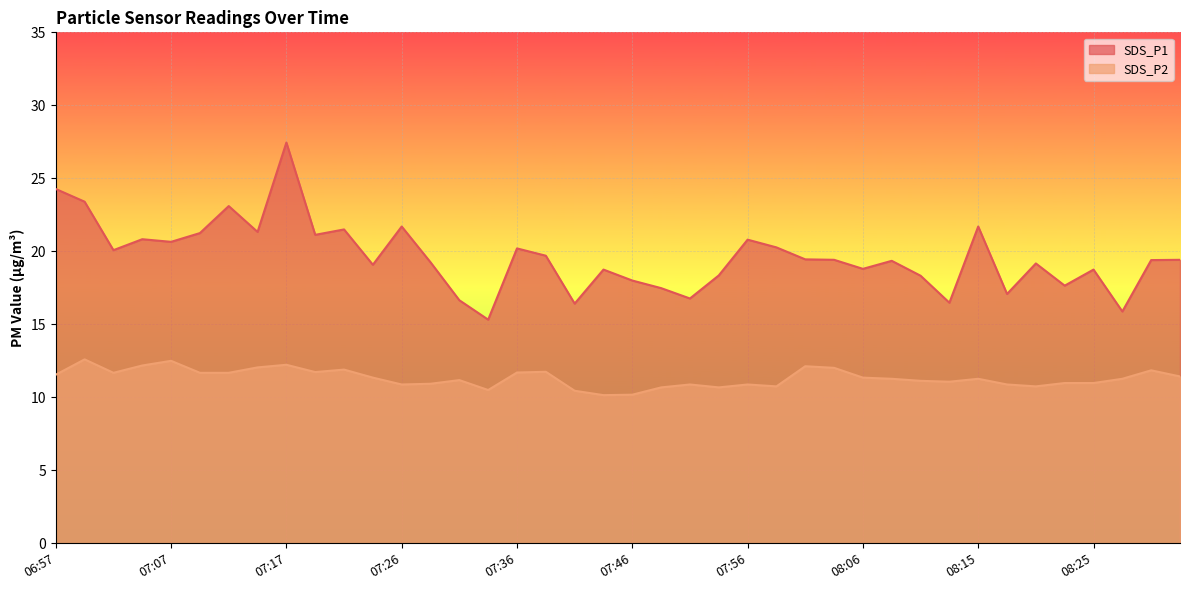

Reading right to left, transcribe all the data shown in this chart.

SDS_P1: 19.4	19.4	15.9	18.8	17.6	19.2	17.1	21.7	16.5	18.3	19.4	18.8	19.4	19.4	20.3	20.8	18.4	16.8	17.5	18.0	18.8	16.4	19.7	20.2	15.3	16.6	19.2	21.7	19.1	21.5	21.1	27.4	21.3	23.1	21.2	20.6	20.8	20.1	23.4	24.3
SDS_P2: 11.4	11.8	11.3	11.0	11.0	10.8	10.9	11.3	11.1	11.1	11.3	11.3	12.0	12.1	10.8	10.9	10.7	10.9	10.7	10.2	10.2	10.4	11.8	11.7	10.5	11.2	10.9	10.9	11.3	11.9	11.7	12.2	12.1	11.7	11.7	12.5	12.2	11.7	12.6	11.6